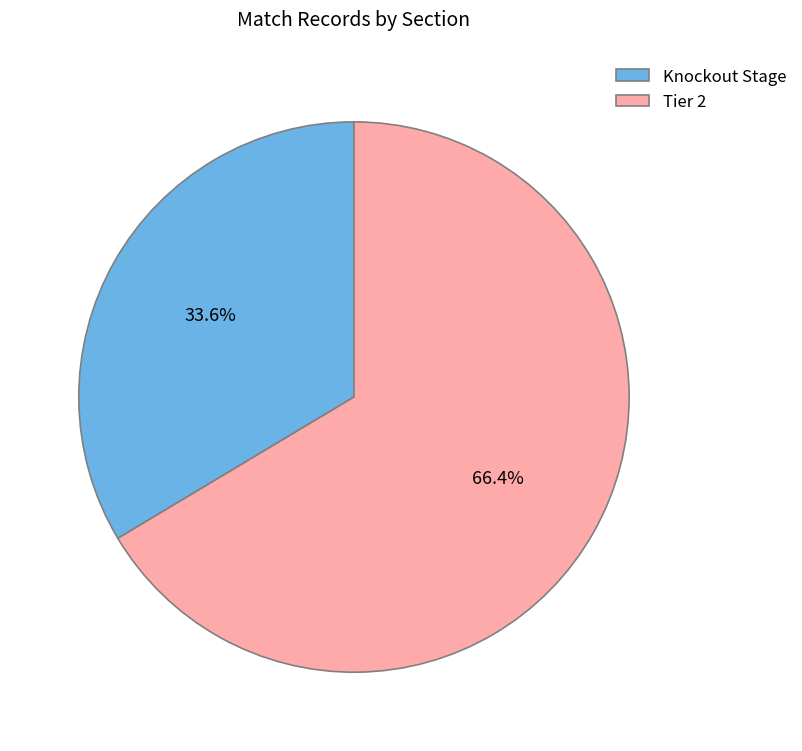

Which category has the smallest portion of the pie?

Knockout Stage